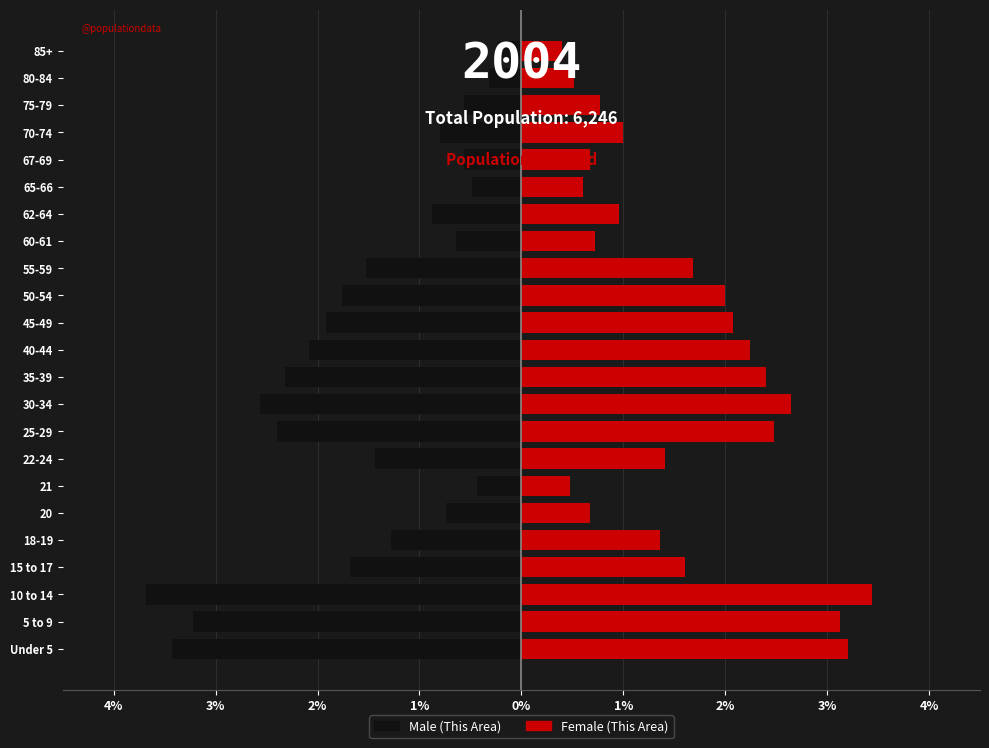

Are the bars horizontal?

Yes